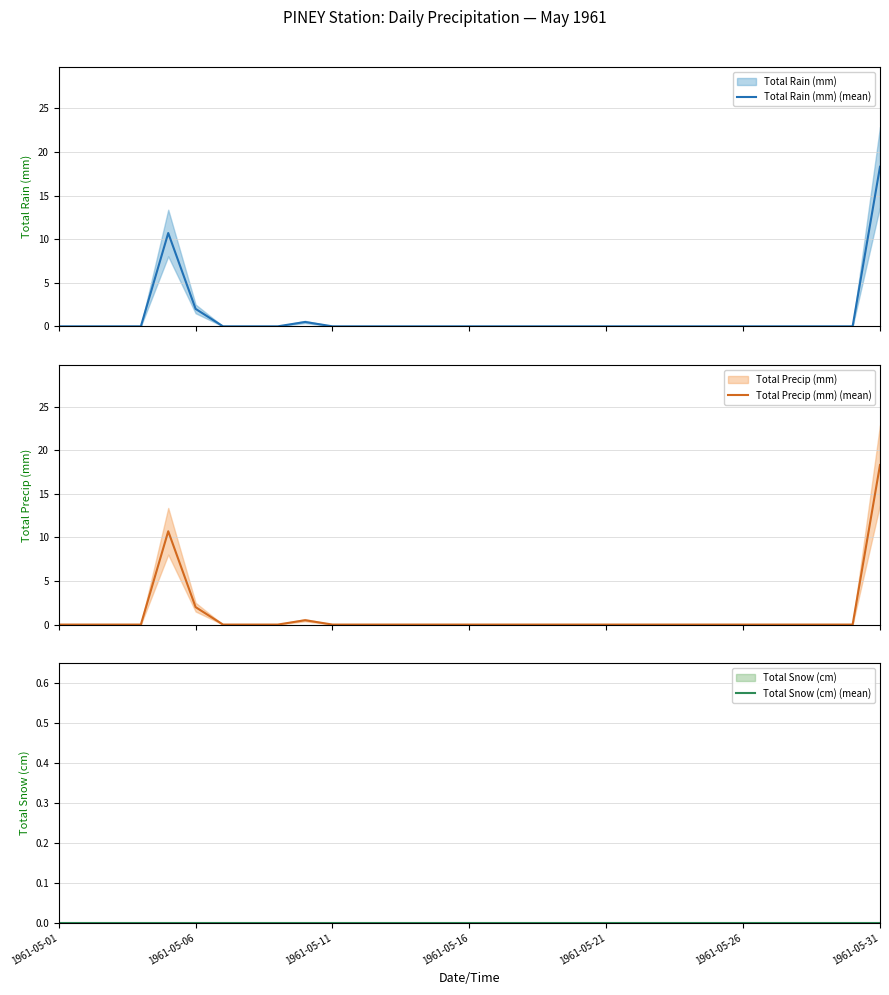

What is the difference between the second highest and second lowest values in the Total Rain (mm) (mean) series?

10.7